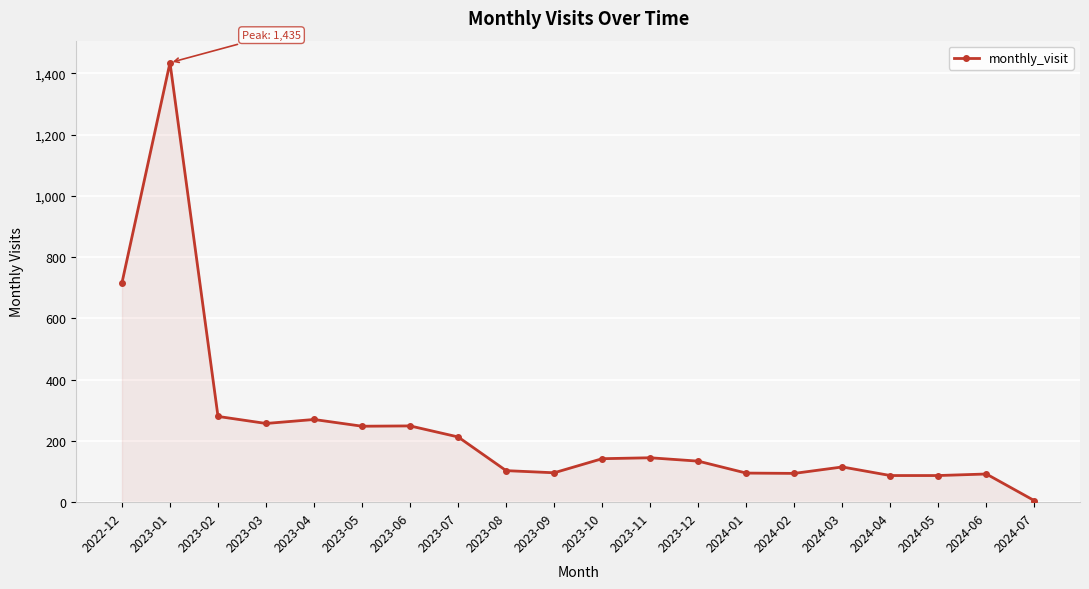

What value does the data have at 2023-03?

257